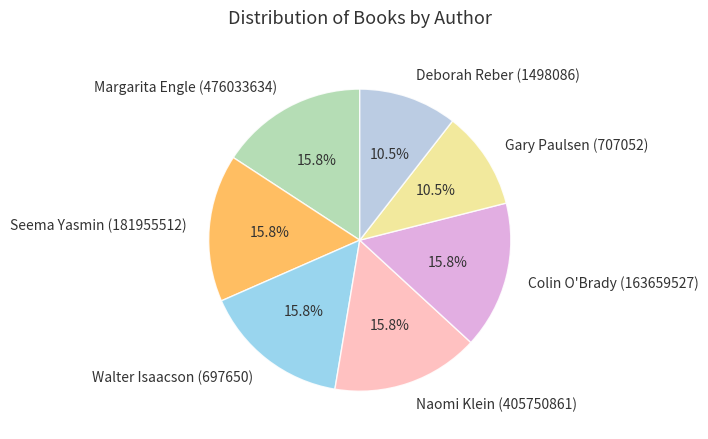

What is the ratio of the value at Naomi Klein (405750861) to the value at Margarita Engle (476033634)?

1.0